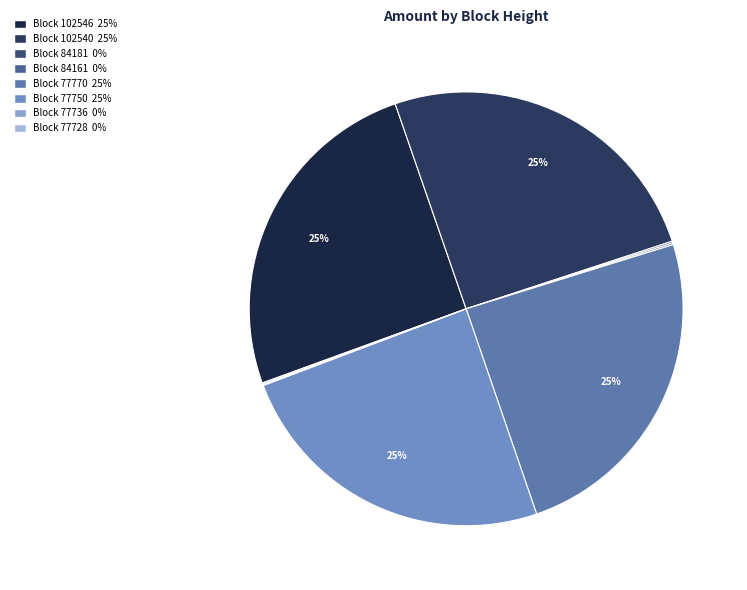

Is there a majority slice in this chart?

No